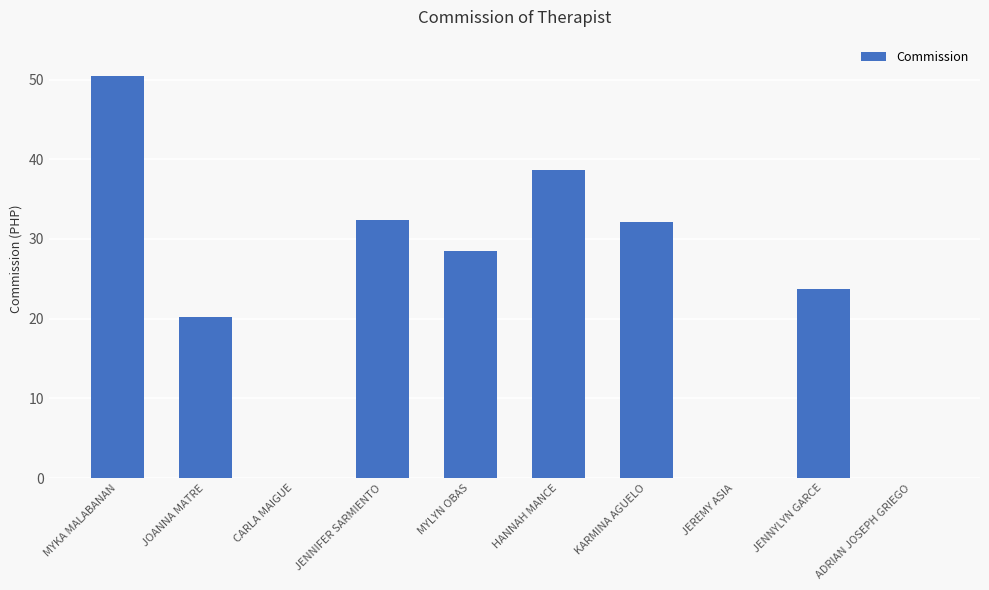

The chart shows a value of 50.6 at HANNAH MANCE. True or false?

False